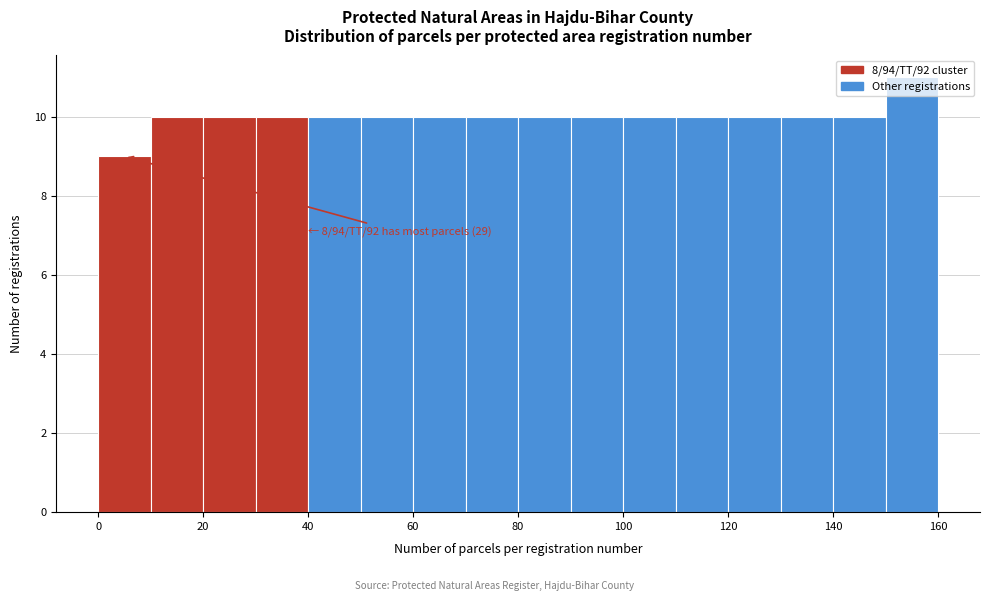

Over which range of the x-axis is the bar tallest?

150 to 160